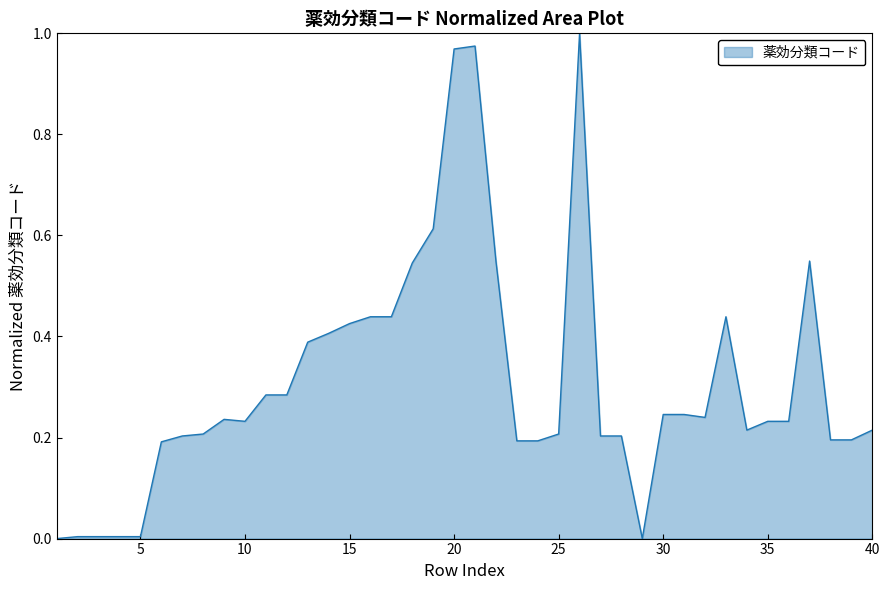

Does the chart display data point markers on the line(s)?

No